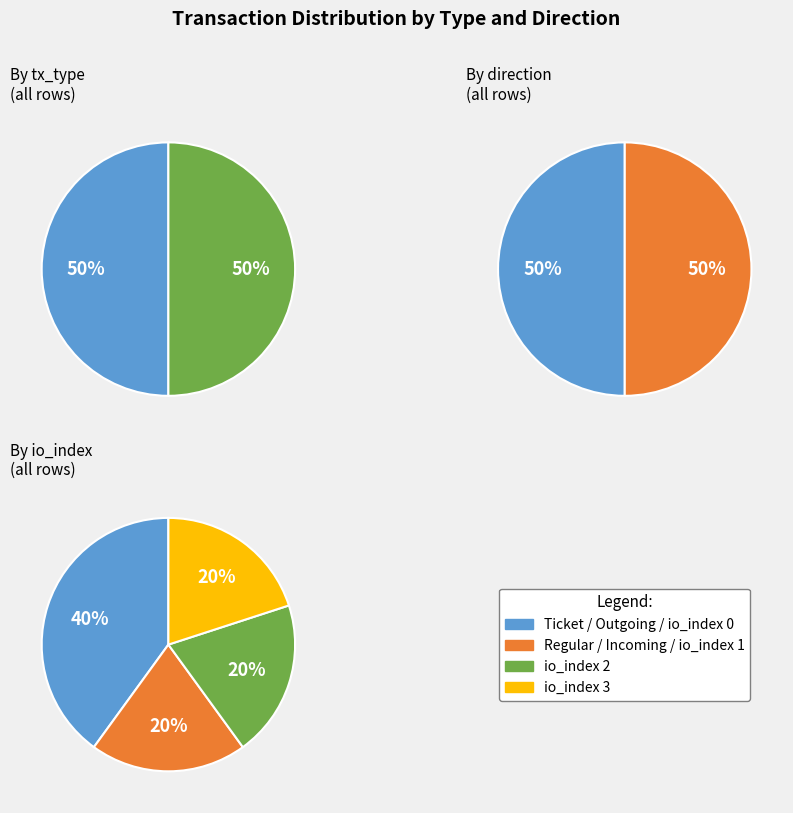

Which category accounts for the majority?

Ticket (count)